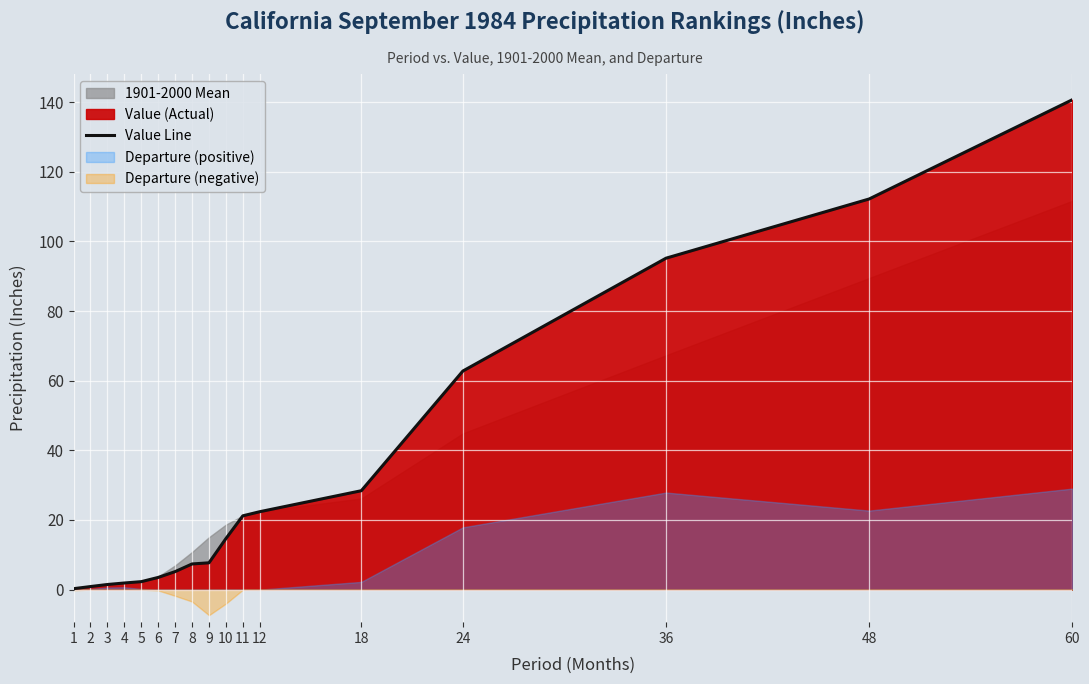

How many lines are shown in the chart?

1